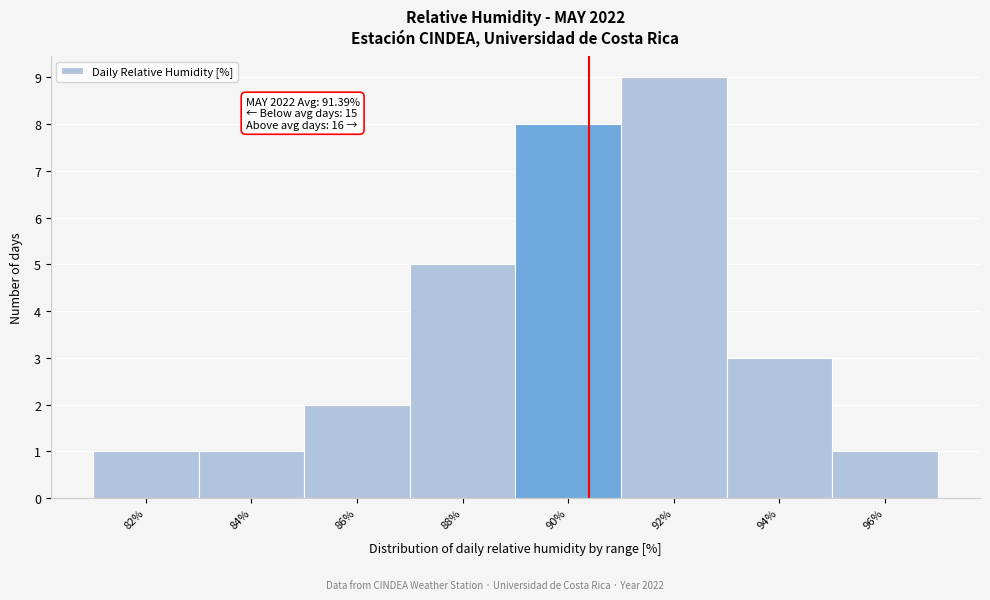

Reading left to right, extract all data points from this chart.

1	1	2	5	8	9	3	1